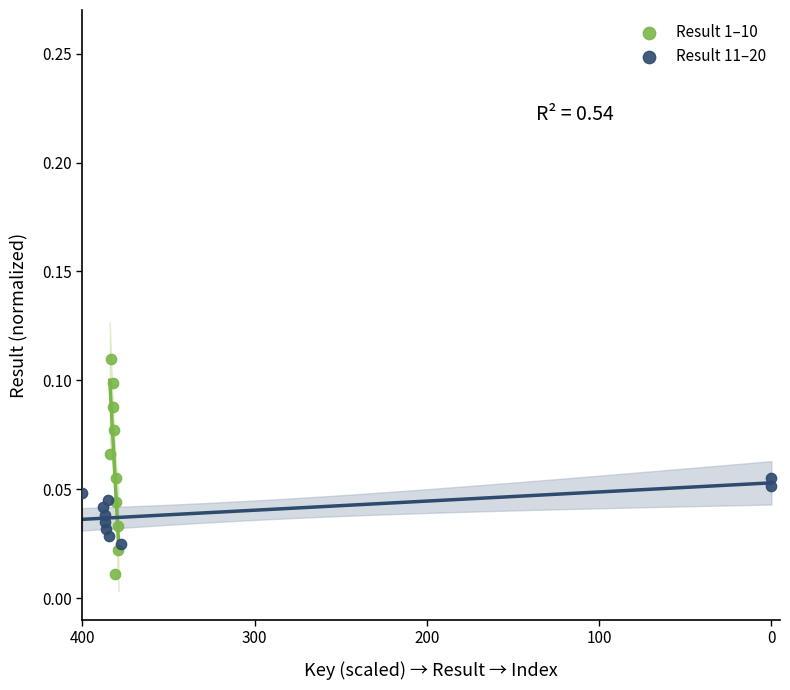

Which series has the widest spread of Y values?

Result 1–10